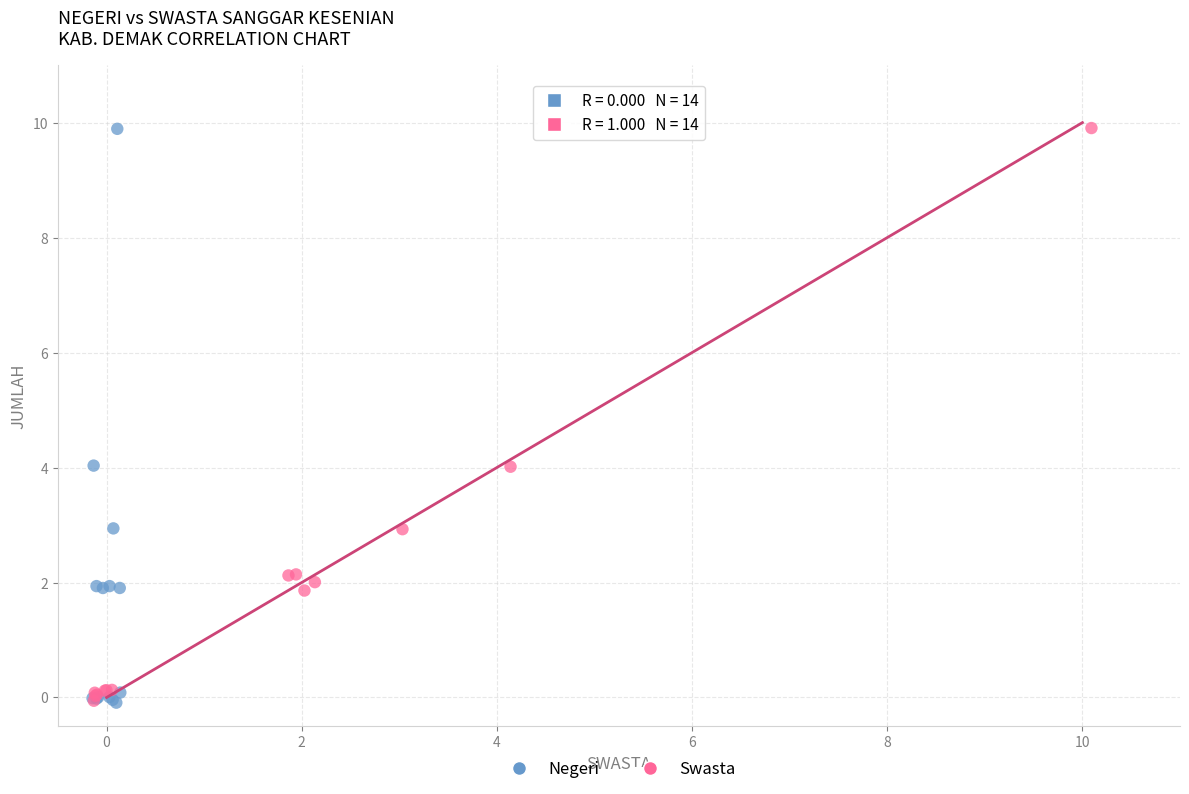

What are all the series names shown in the legend?

Negeri, Swasta